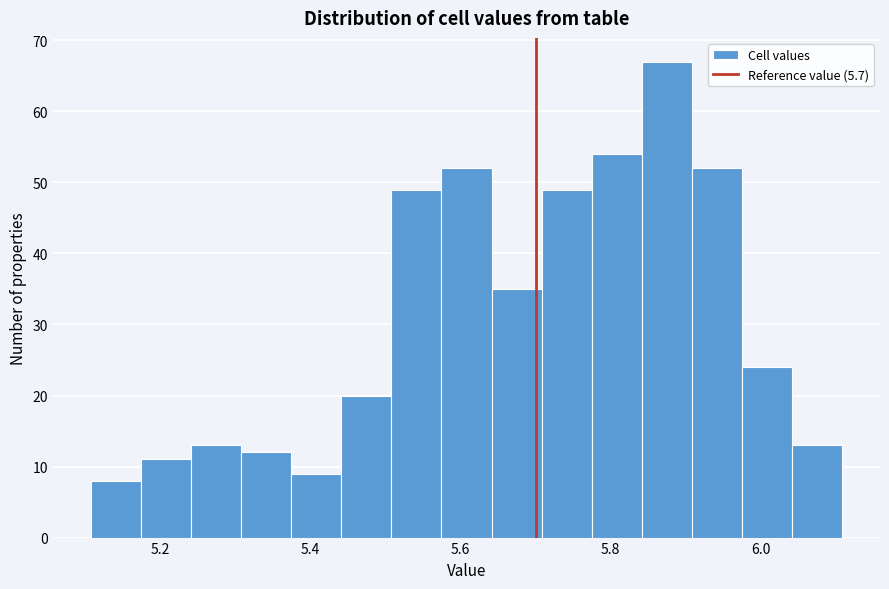

Read against the x-axis, roughly where is the centre of the tallest bar?

5.88